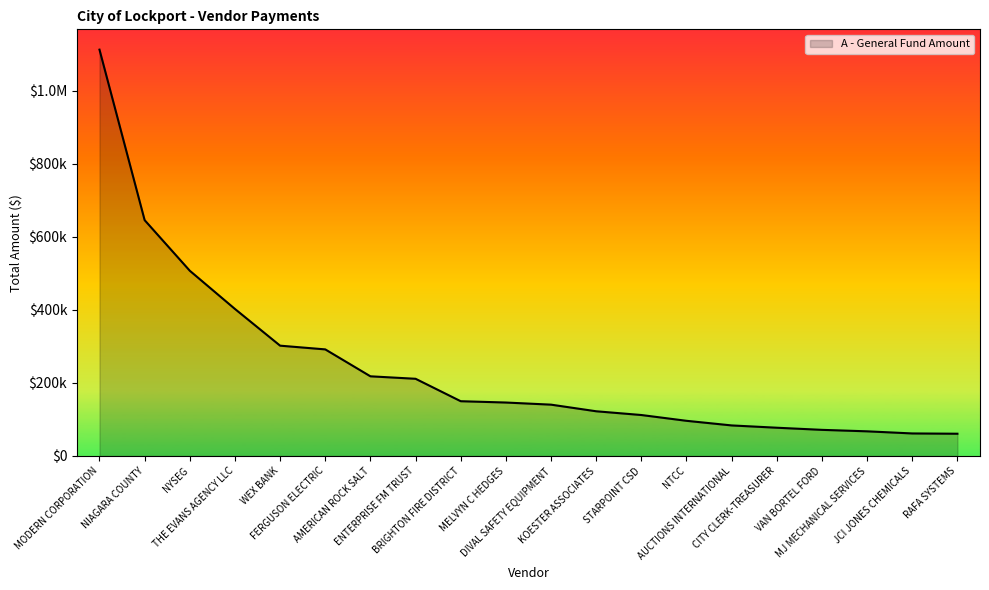

What is the difference between the values at FERGUSON ELECTRIC and THE EVANS AGENCY LLC?

110694.2